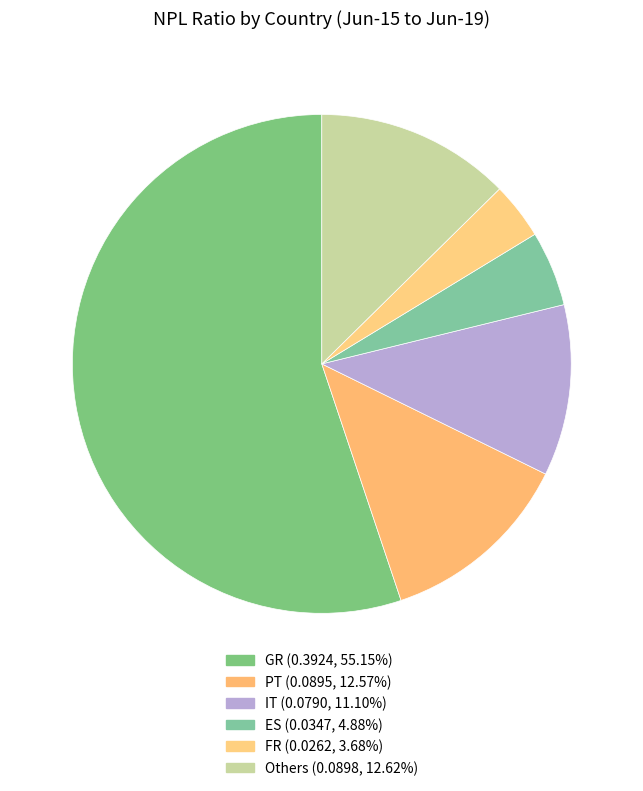

Is there a majority slice in this chart?

Yes